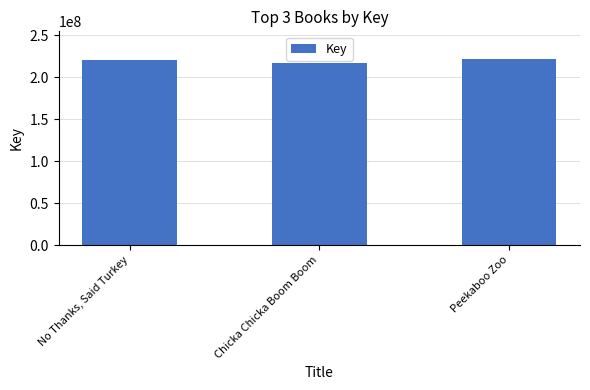

Reading left to right, list all the values displayed in this chart.

220468055	217545852	221525140